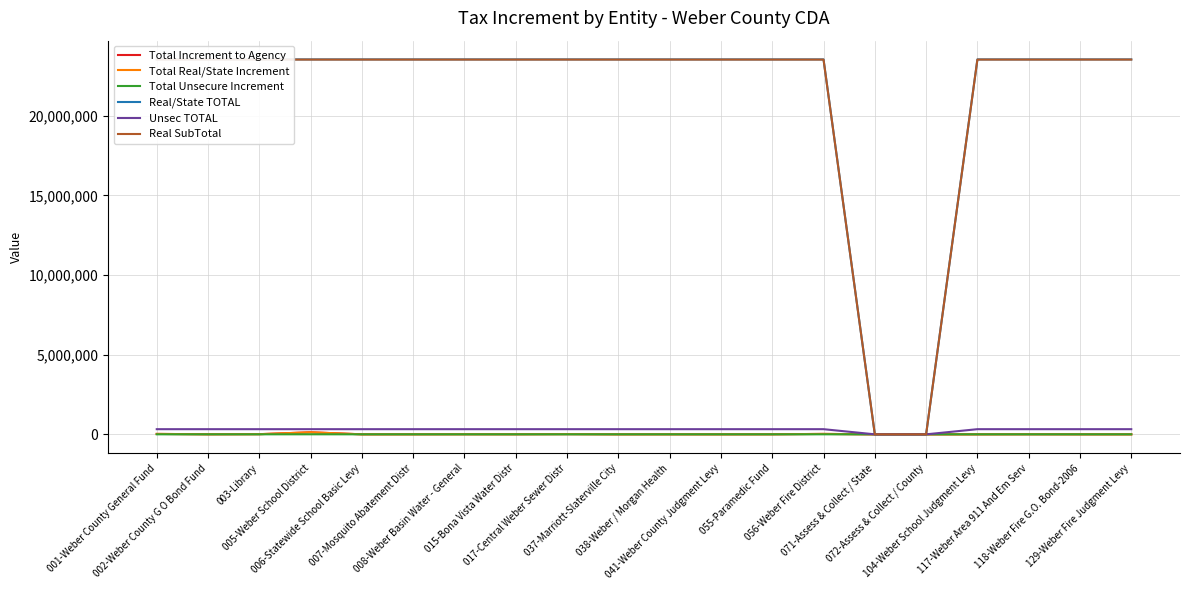

At 071-Assess & Collect / State, list the series in order from smallest to largest.

Total Increment to Agency, Total Real/State Increment, Total Unsecure Increment, Real/State TOTAL, Unsec TOTAL, Real SubTotal